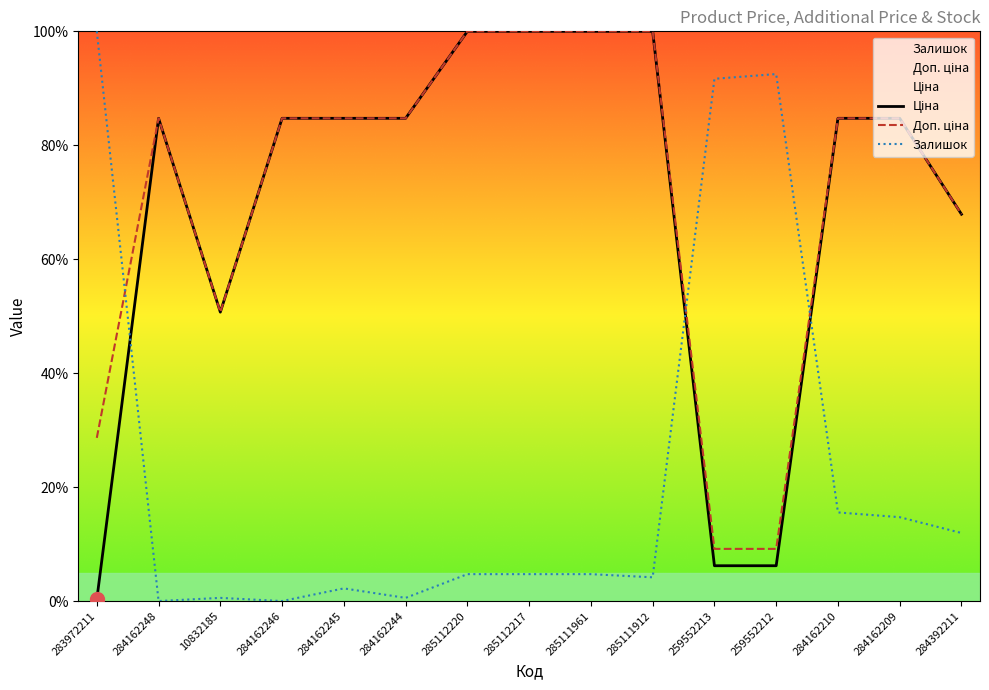

The Доп. ціна series shows 9.2 at 259552213. True or false?

True